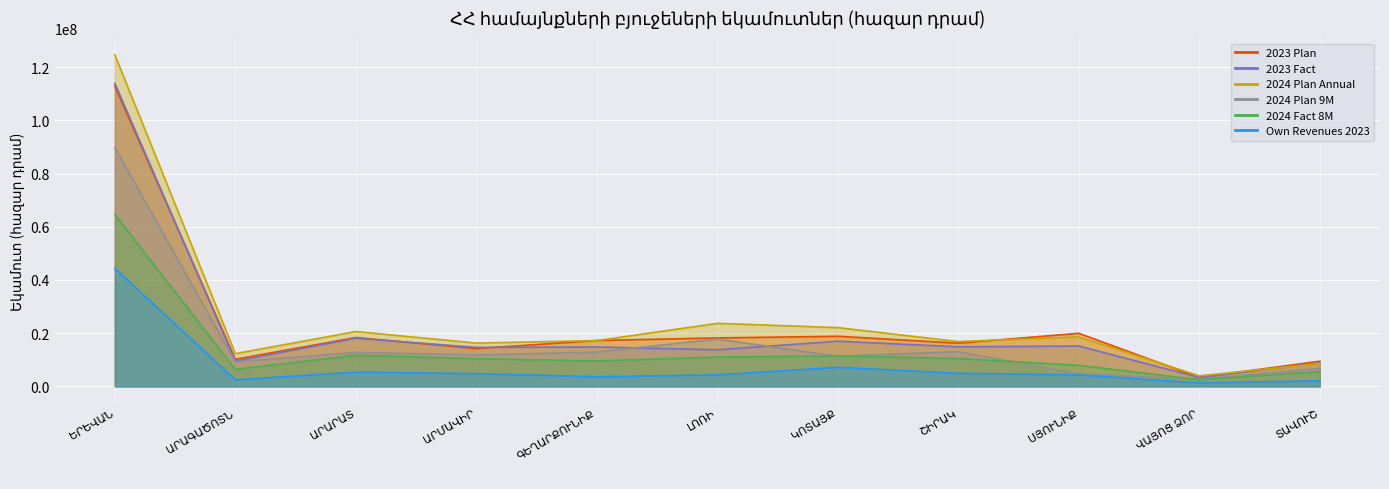

How many data points in 2023 Fact are less than 14785829?

5